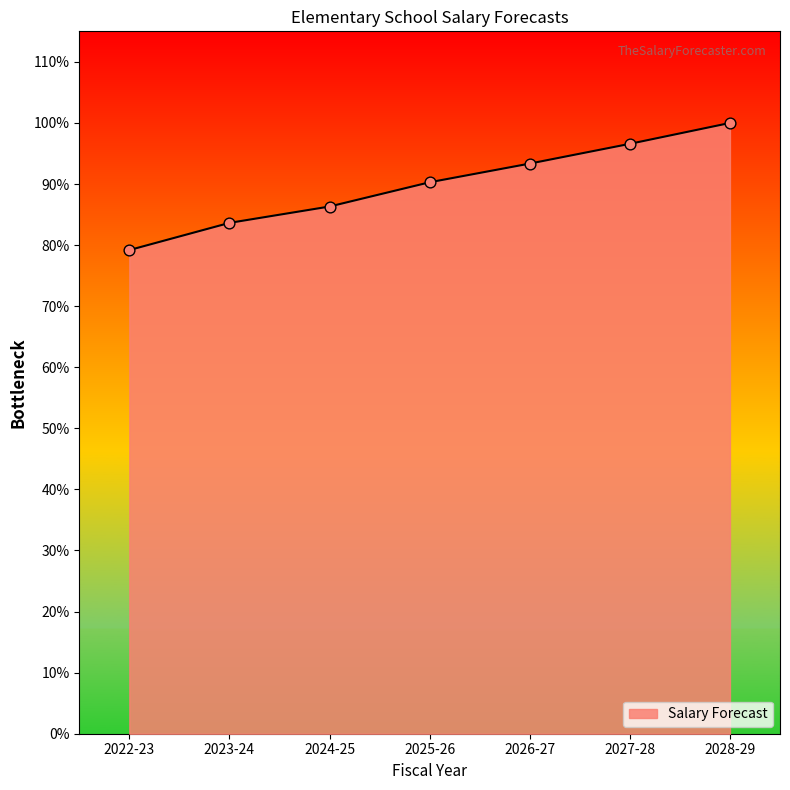

Between 2022-23 and 2023-24, which is larger?

2023-24